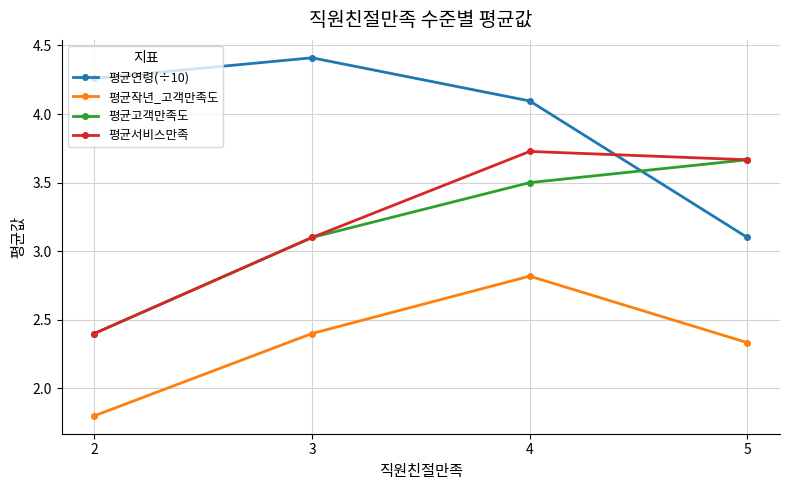

Is it true that 평균연령(÷10) equals 1.4 at 2?

False